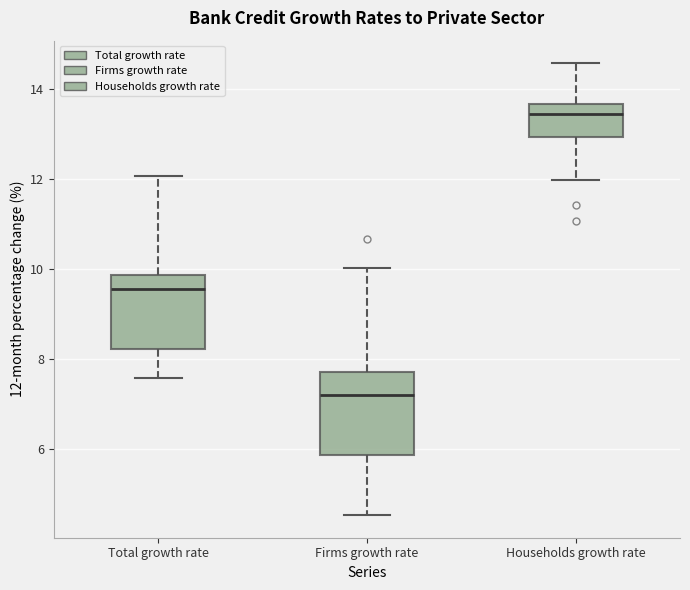

Where does the upper whisker of the box for Total growth rate end on the y-axis? The values are not printed on the chart, so give them approximately, as read against the axis.

12.0